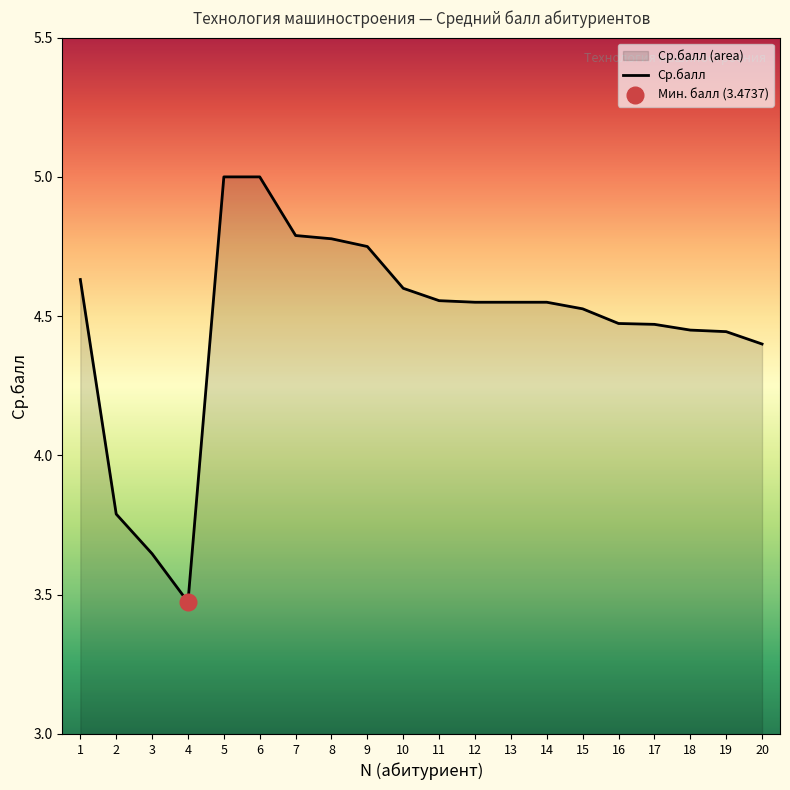

Count the values in the range 4 to 5.

17